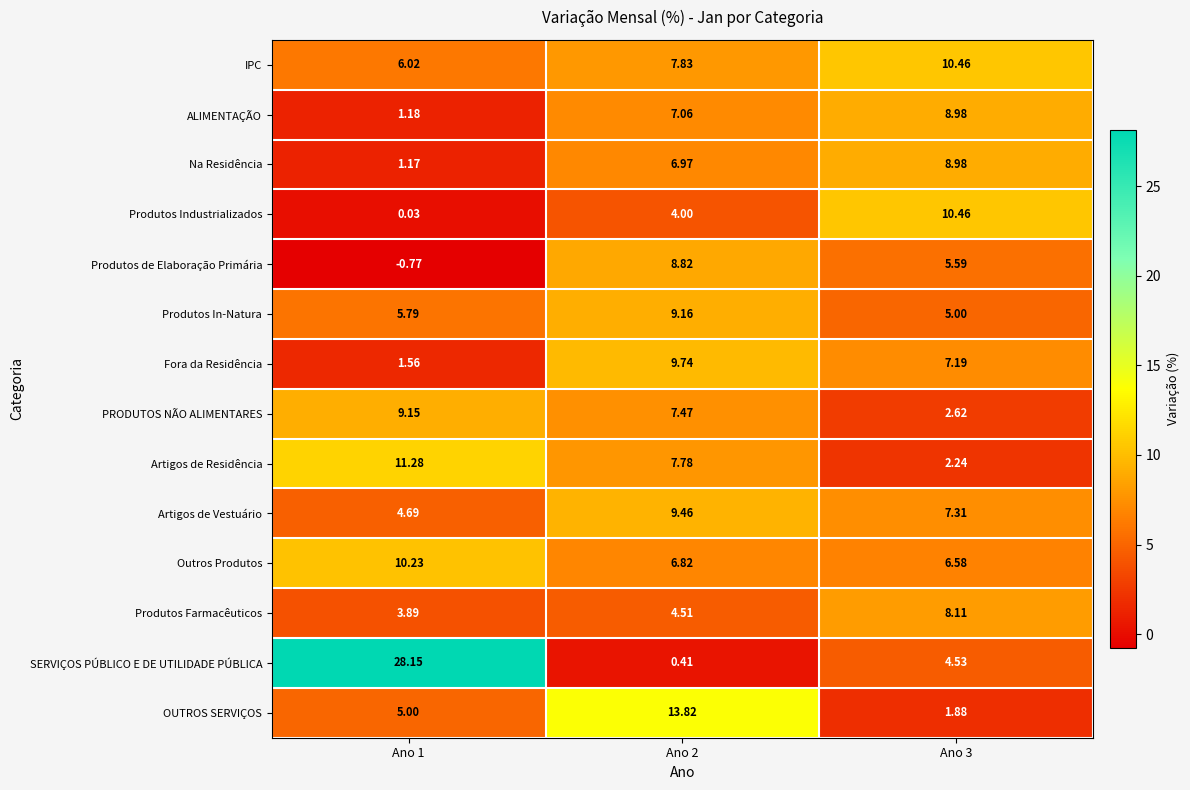

Which series has the widest spread of values?

SERVIÇOS PÚBLICO E DE UTILIDADE PÚBLICA